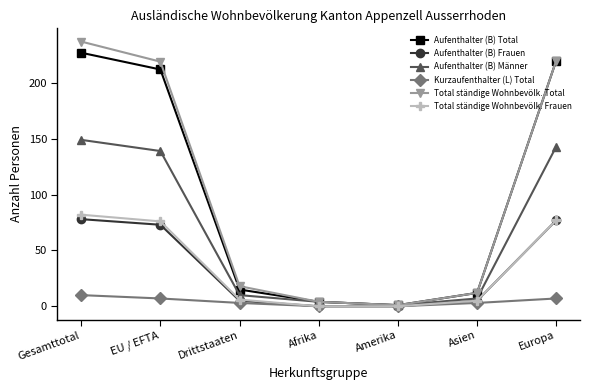

What are all the series names shown in the legend?

Aufenthalter (B) Total, Aufenthalter (B) Frauen, Aufenthalter (B) Männer, Kurzaufenthalter (L) Total, Total ständige Wohnbevölk. Total, Total ständige Wohnbevölk. Frauen